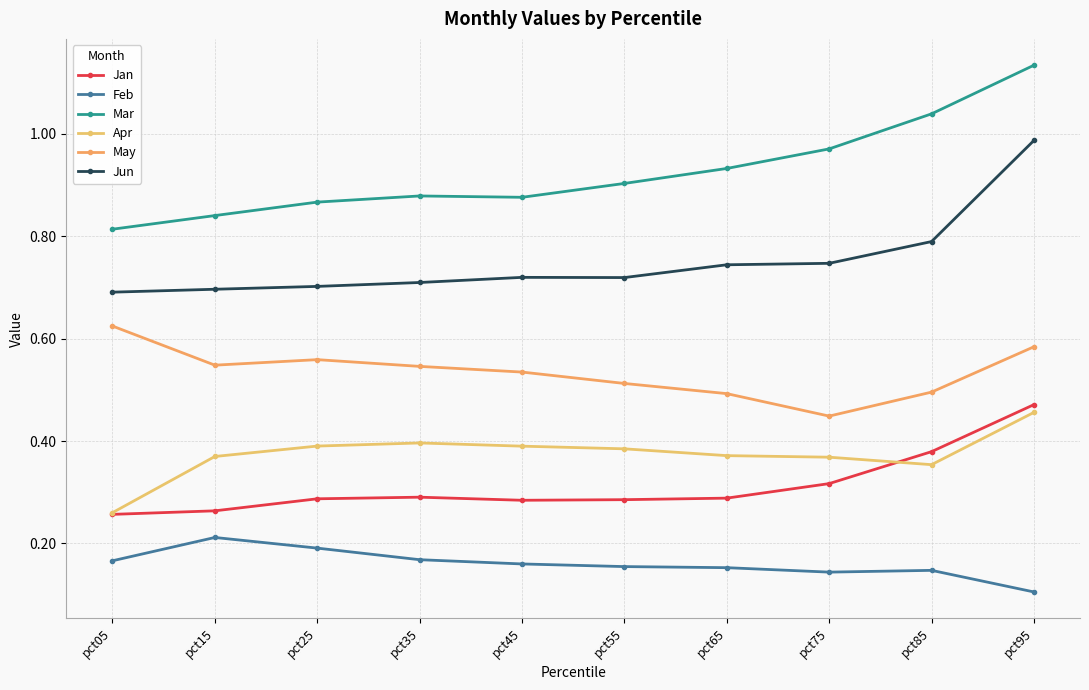

Which series has the largest range (max minus min)?

Mar